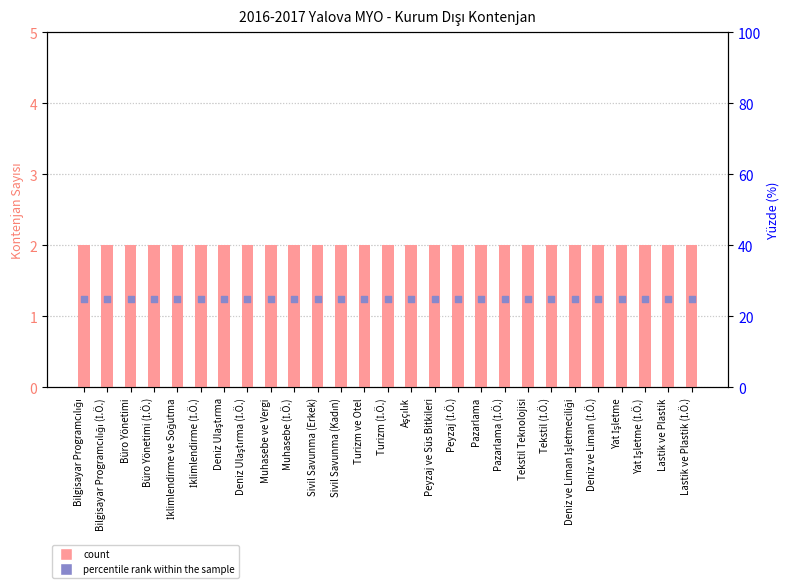

Is the value of percentile rank within the sample at Bilgisayar Programcılığı greater than the value of KURUM DIŞI (Kontenjan) at Muhasebe (İ.Ö.)?

Yes